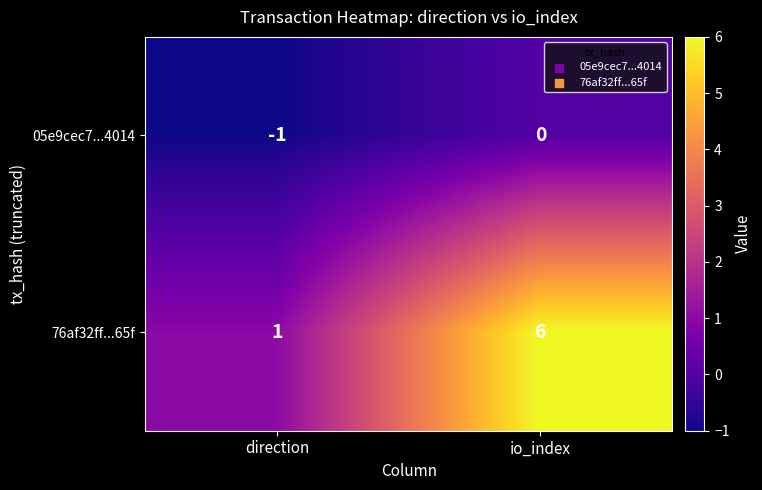

At which category is the sum across all series the highest?

io_index